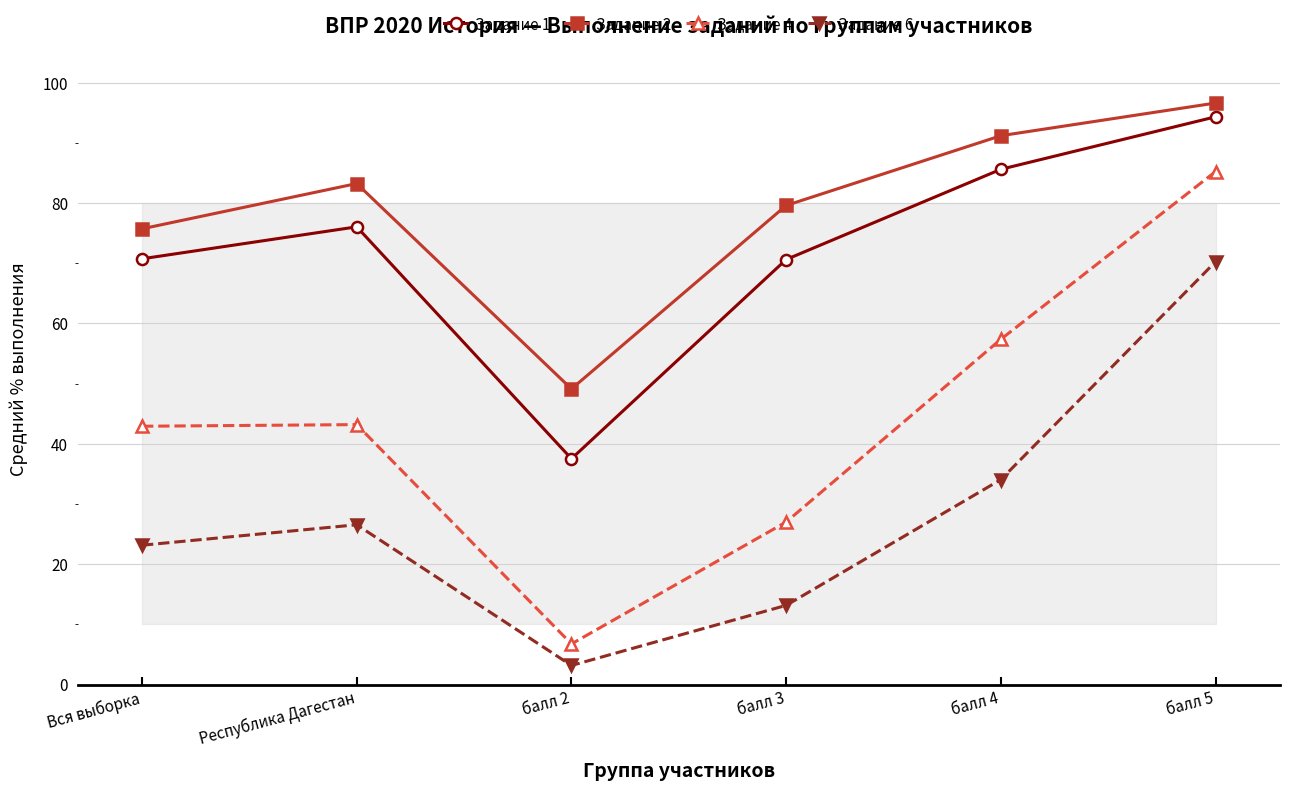

What is the difference between the maximum and second lowest values in the Задание 1 series?

23.7